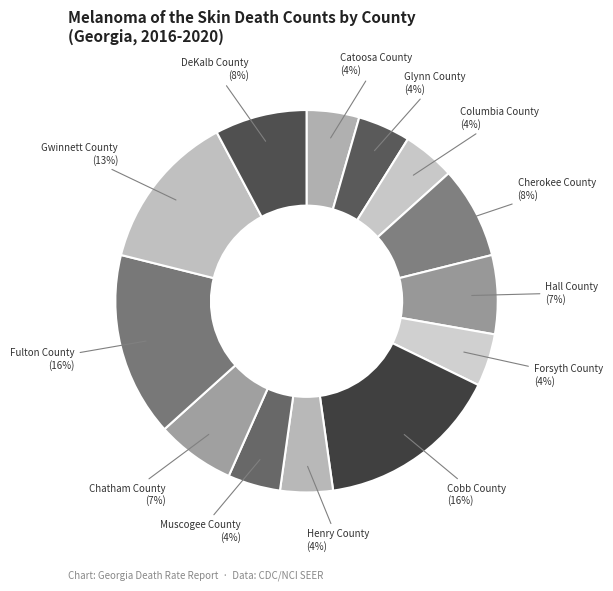

How many slices are in this pie chart?

13